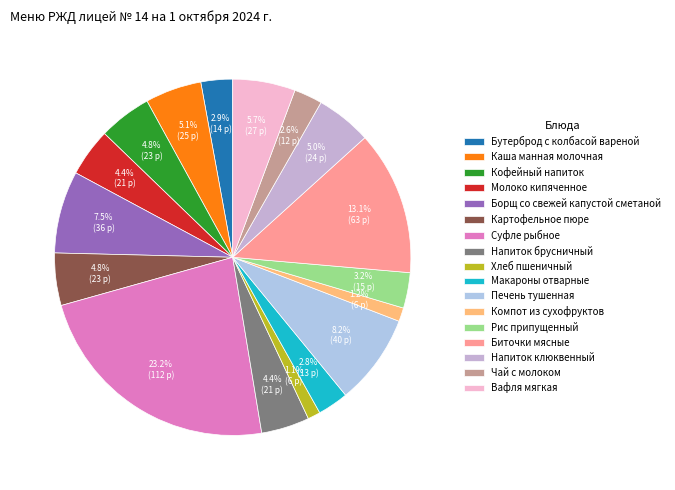

Is Борщ со свежей капустой сметаной the majority of the pie?

No